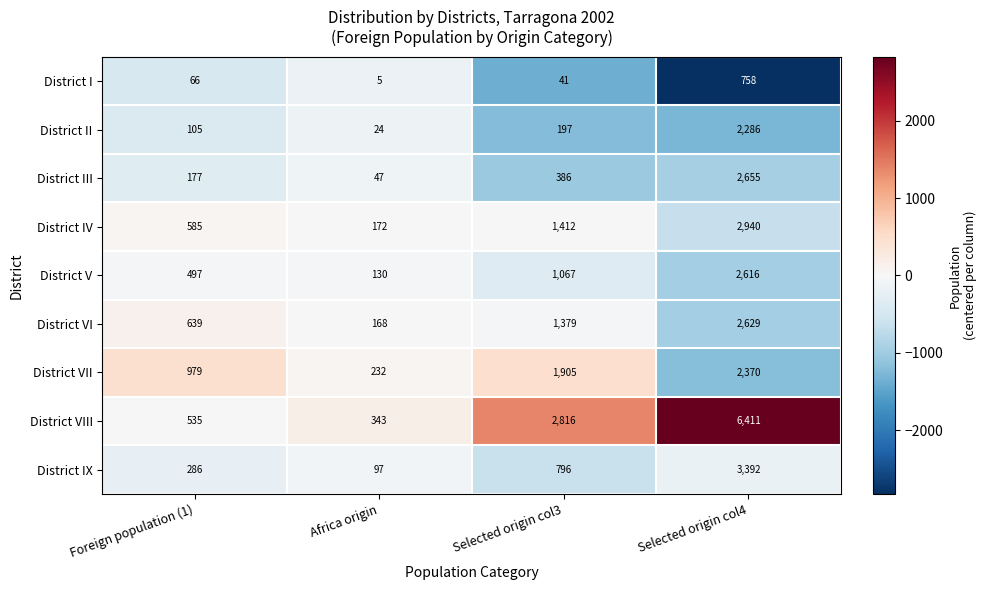

How many series are shown in this chart?

9